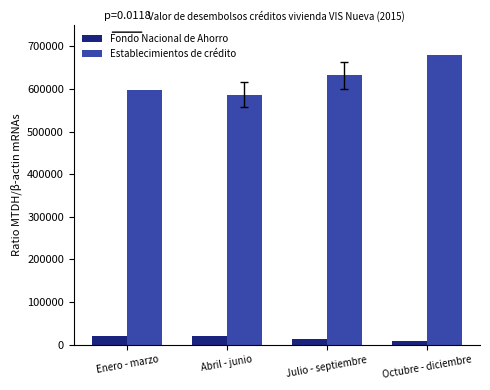

What is the highest value of the Fondo Nacional de Ahorro series?

20578.1